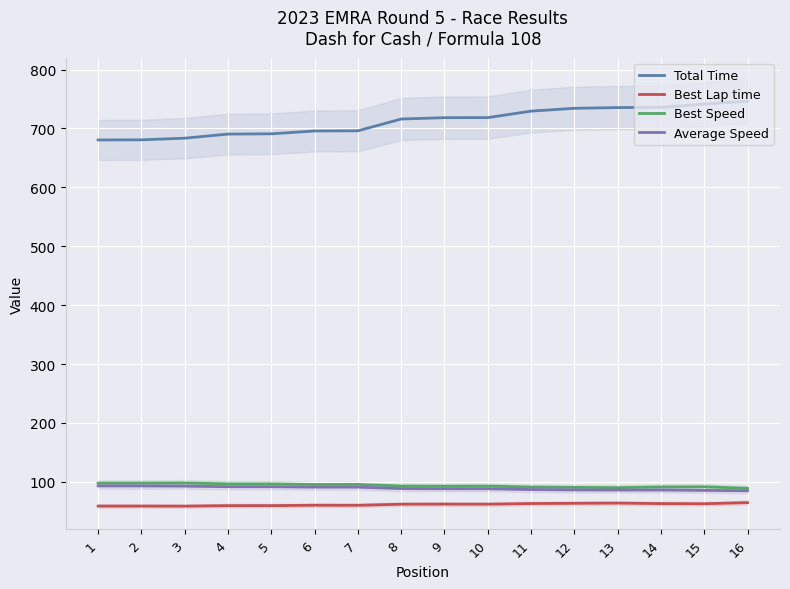

Where does the Total Time series first go above 718?

9